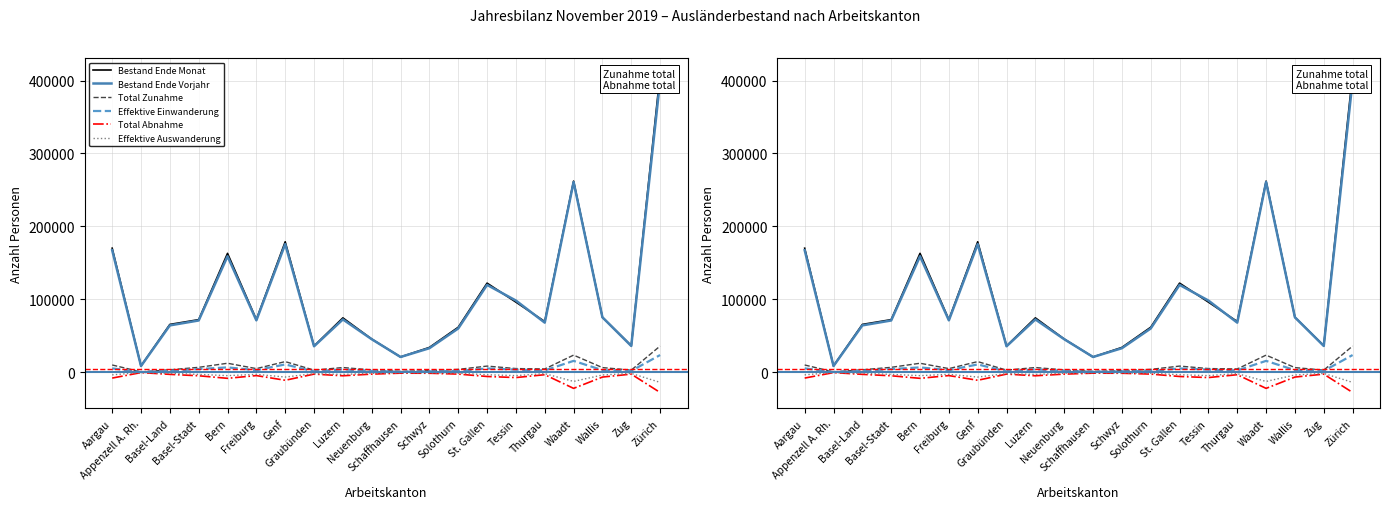

In Bestand Ende Monat, how many points are lower than both neighbors (excluding endpoints)?

6